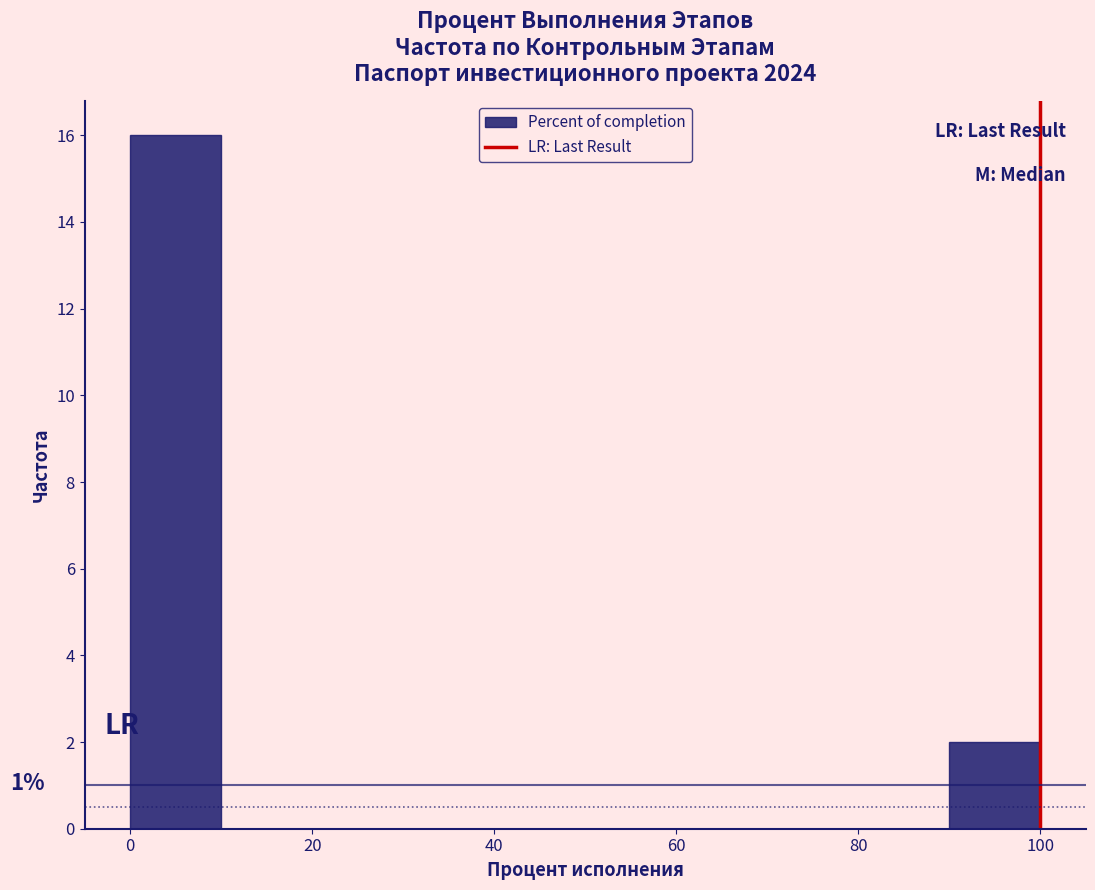

Which range on the x-axis has the tallest bar?

0 to 10